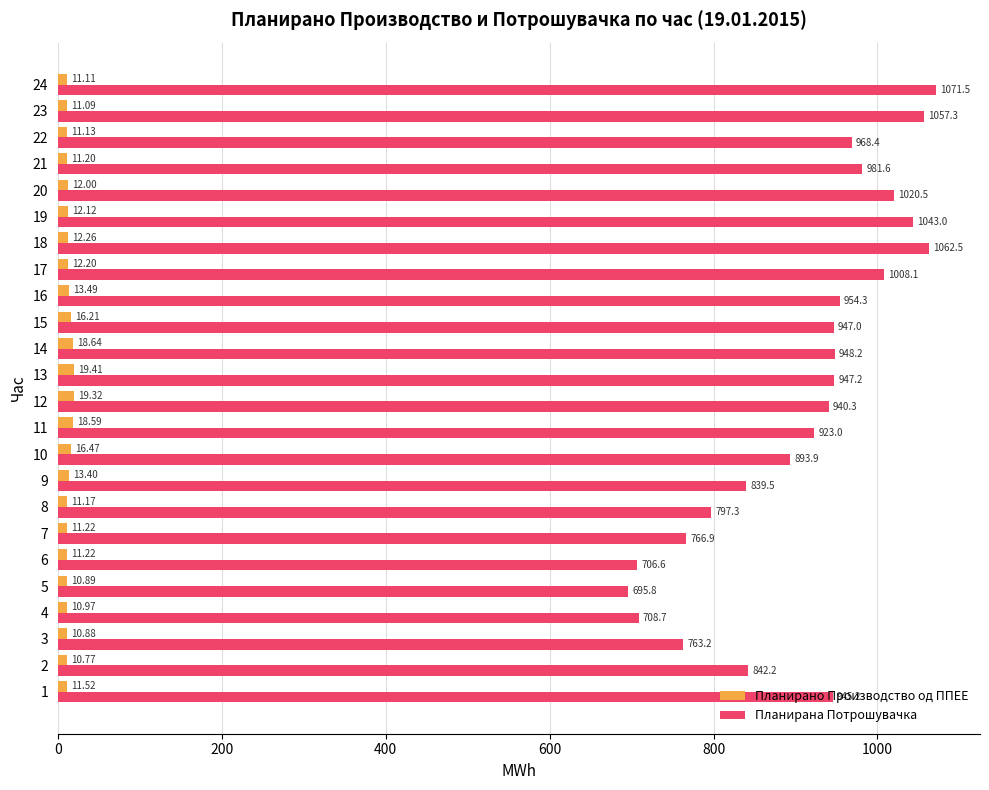

What is the minimum value for Планирано Производство од ППЕЕ?

10.8